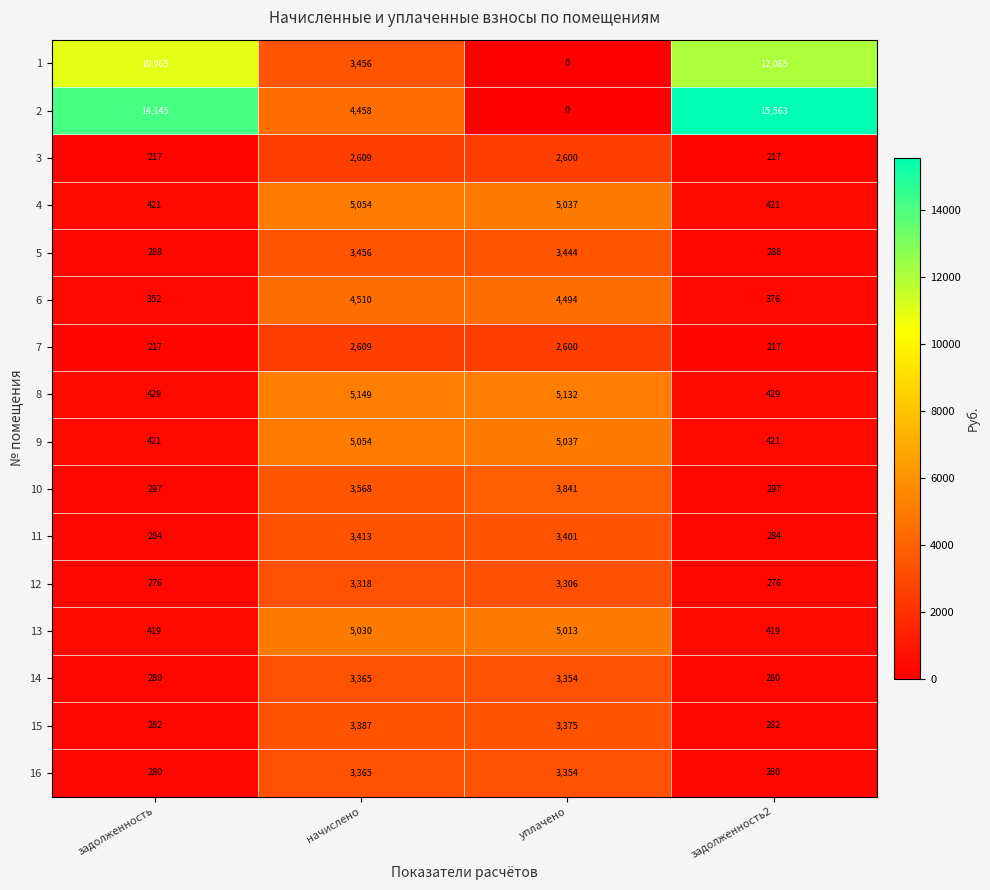

True or false: 2 has a value of 26900 at задолженность2.

False